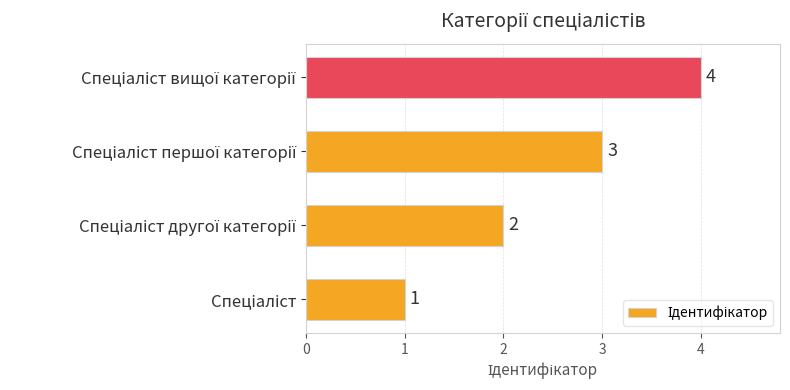

What is the sum of all values?

10